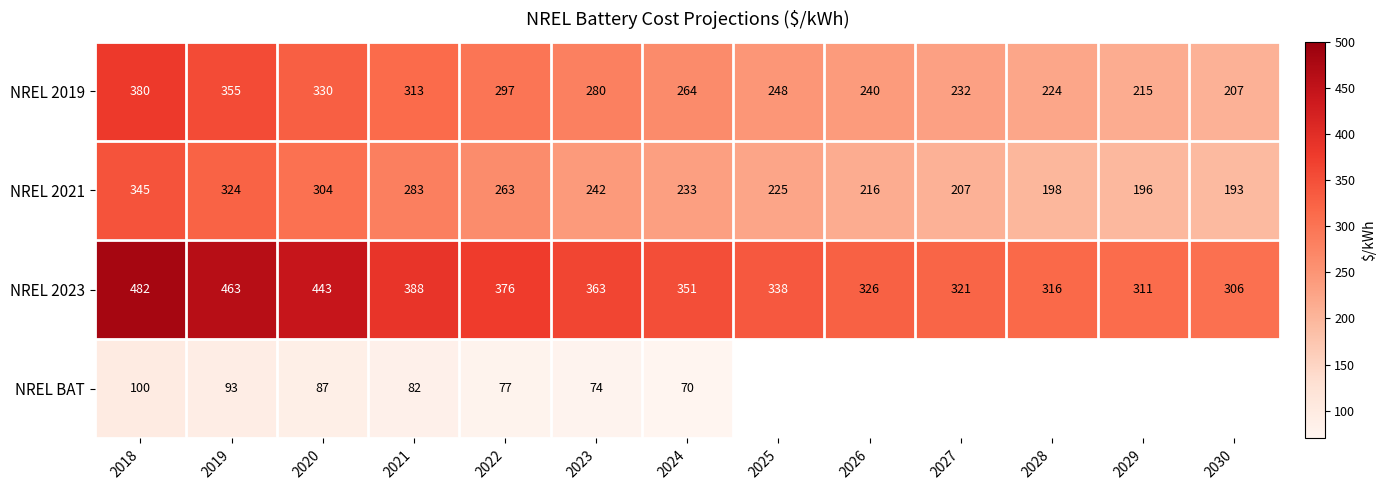

How many data points in NREL 2023 are less than 351?

6